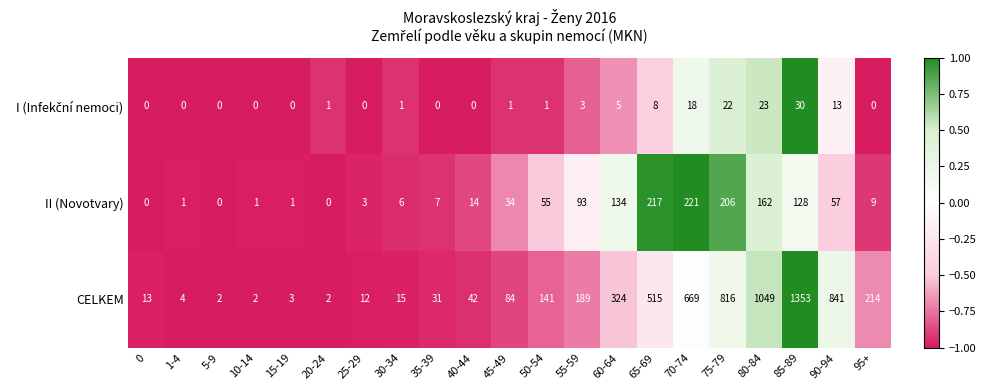

Count the number of data series in this chart.

3